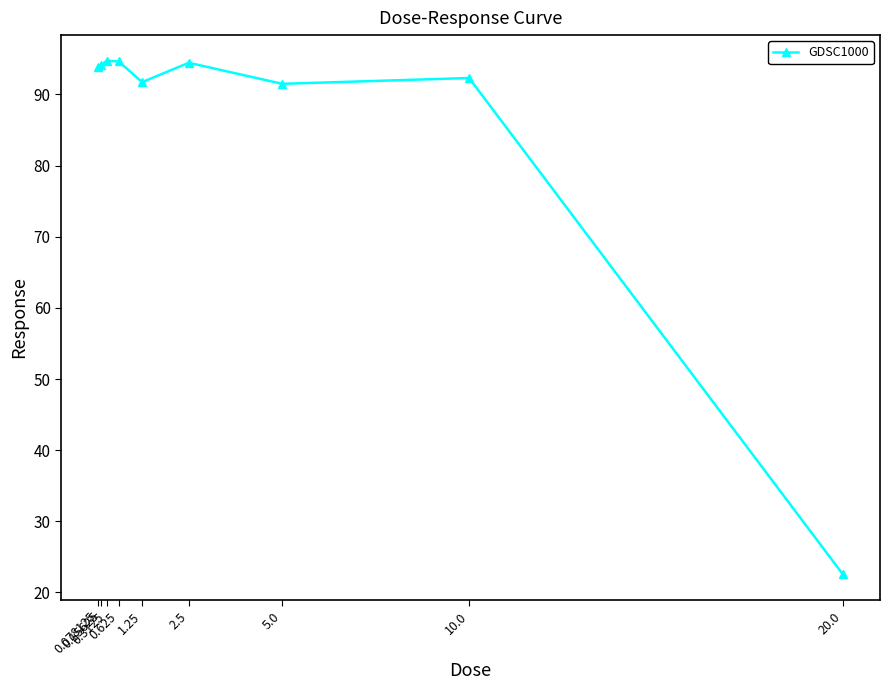

What is the value of the 5th point from the left?

91.7